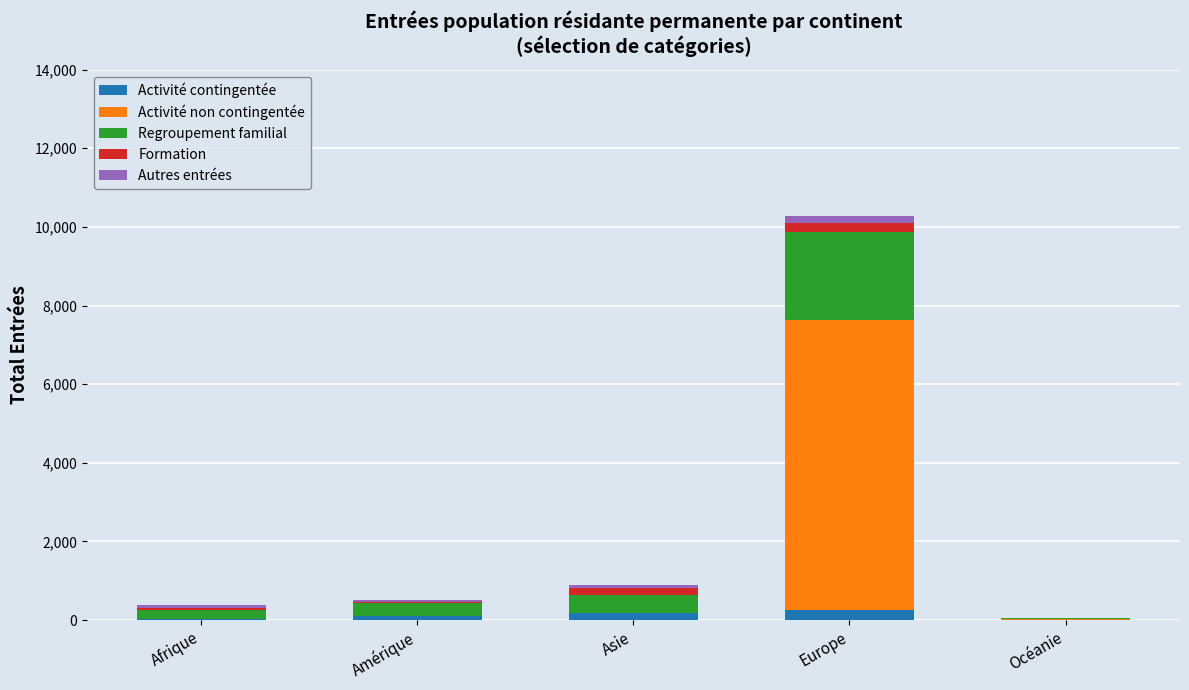

What is the sum of the Activité contingentée values at Asie and Océanie?

184